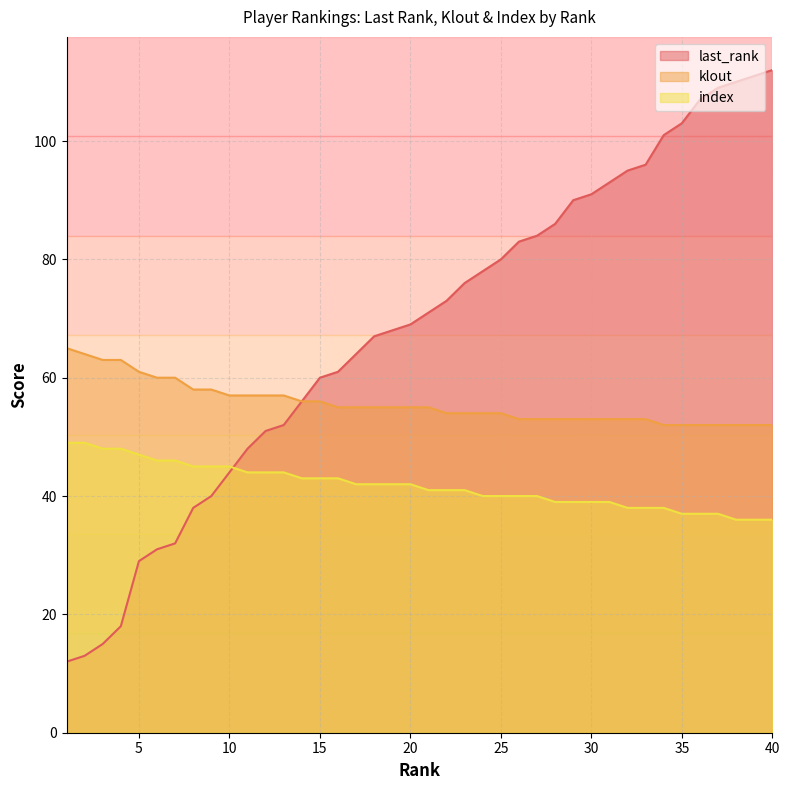

How many data points in klout are above 55?

15